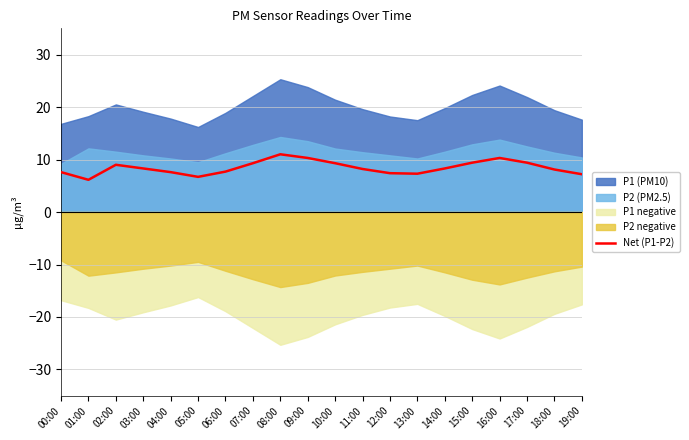

Is it true that the value at 00:00 is 10.5?

False